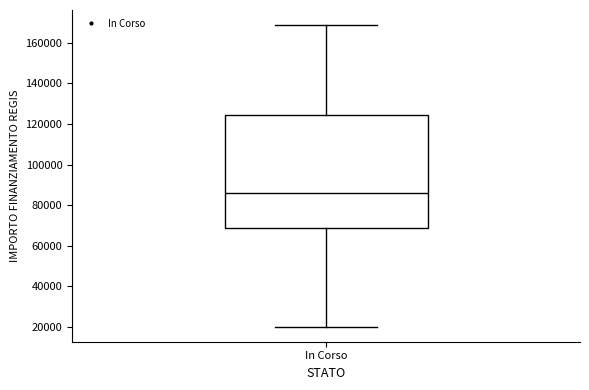

Where is the lower edge of the box for In Corso on the y-axis? The values are not printed on the chart, so give them approximately, as read against the axis.

68000